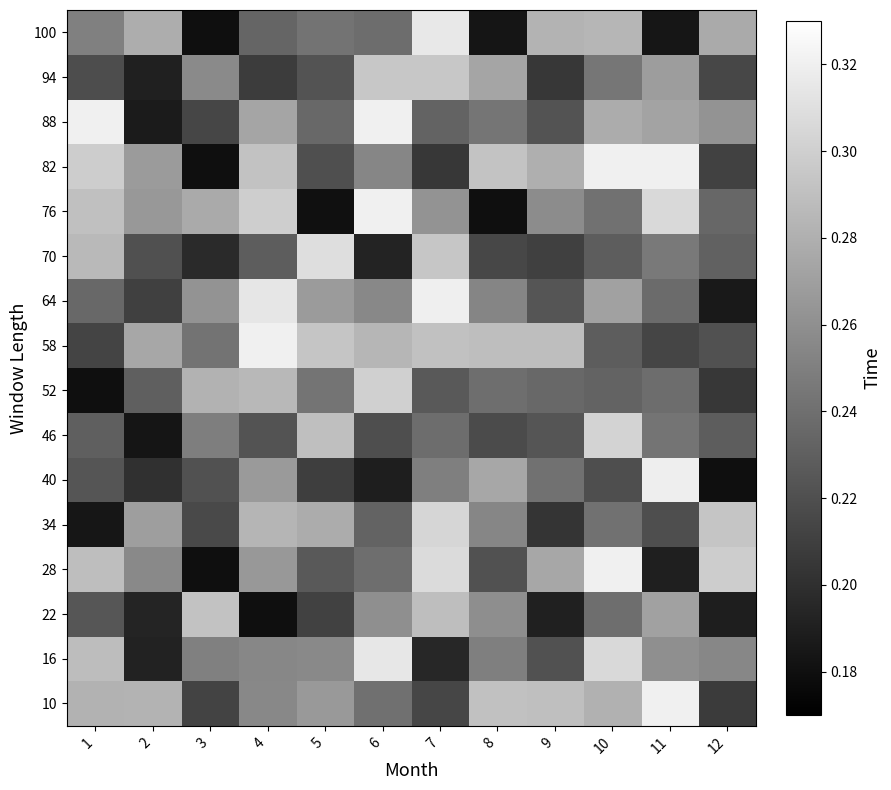

Which label corresponds to the largest value in the chart?

11